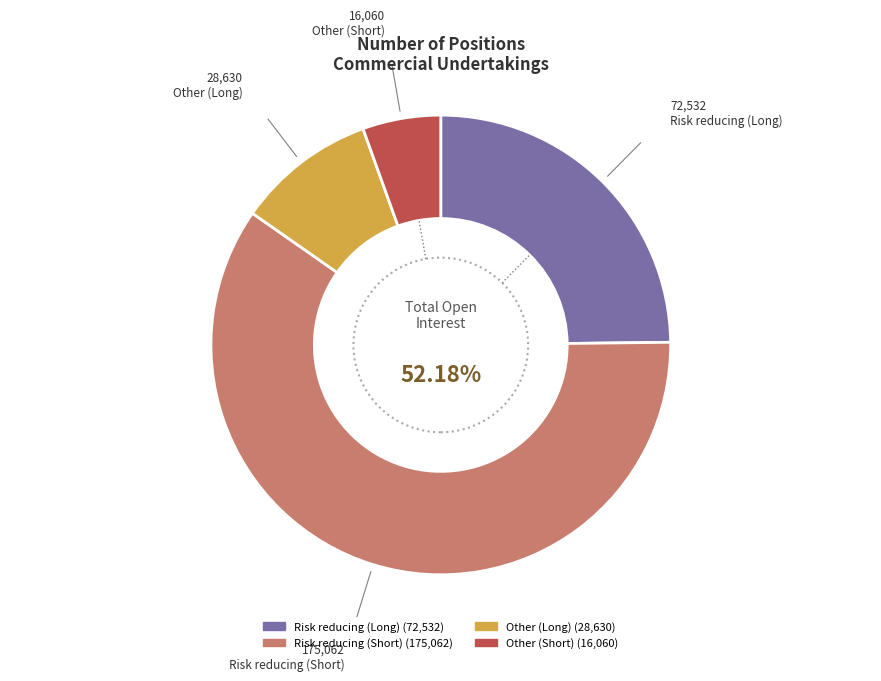

Which slice represents more than half of the pie?

Risk reducing (Short)